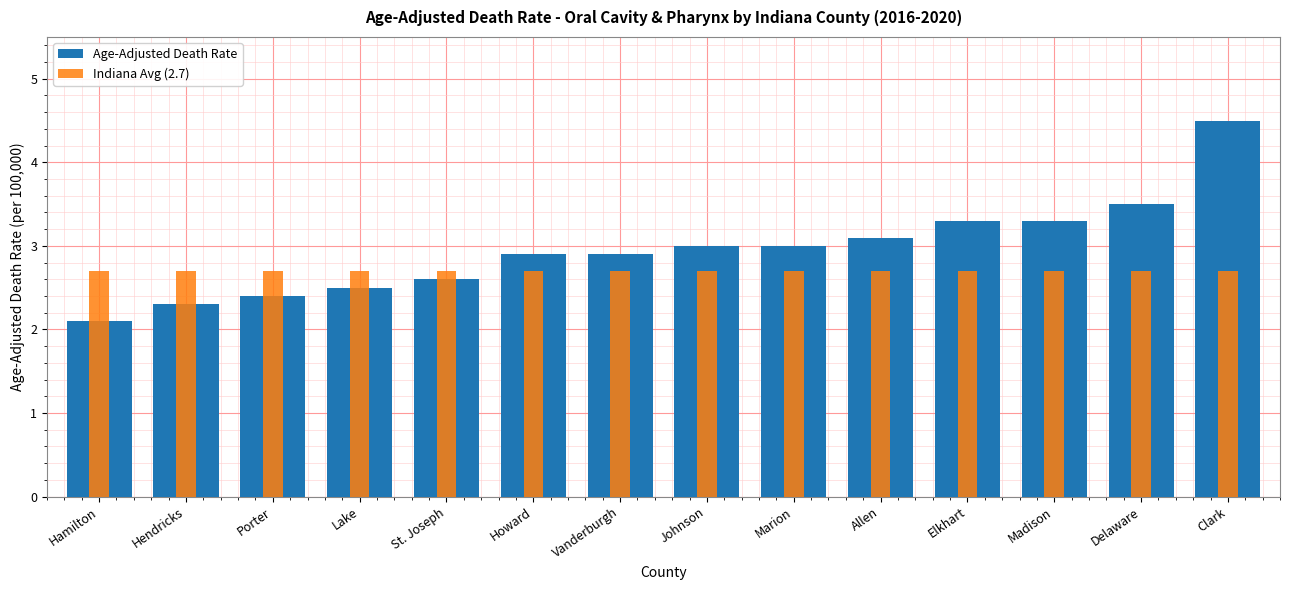

What is the value of the Age-Adjusted Death Rate bar at the 10th from the left?

3.1